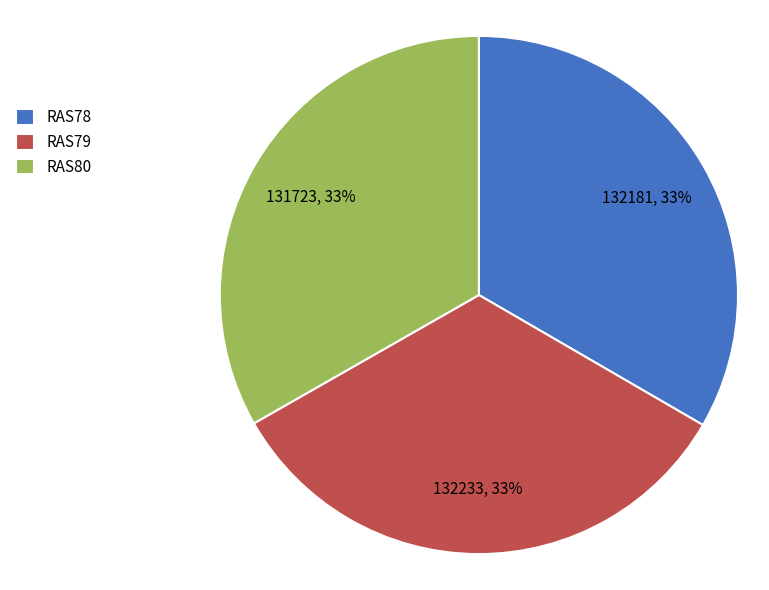

To the nearest percent, what portion does RAS78 represent?

33%